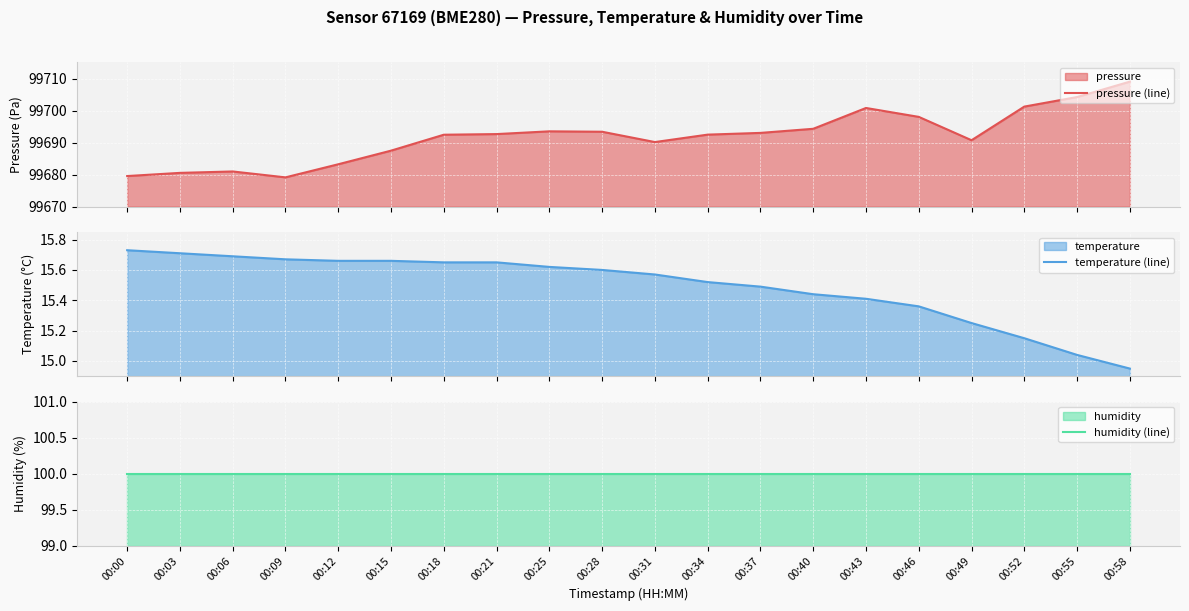

Which has a higher value, 00:15 or 00:03?

00:15